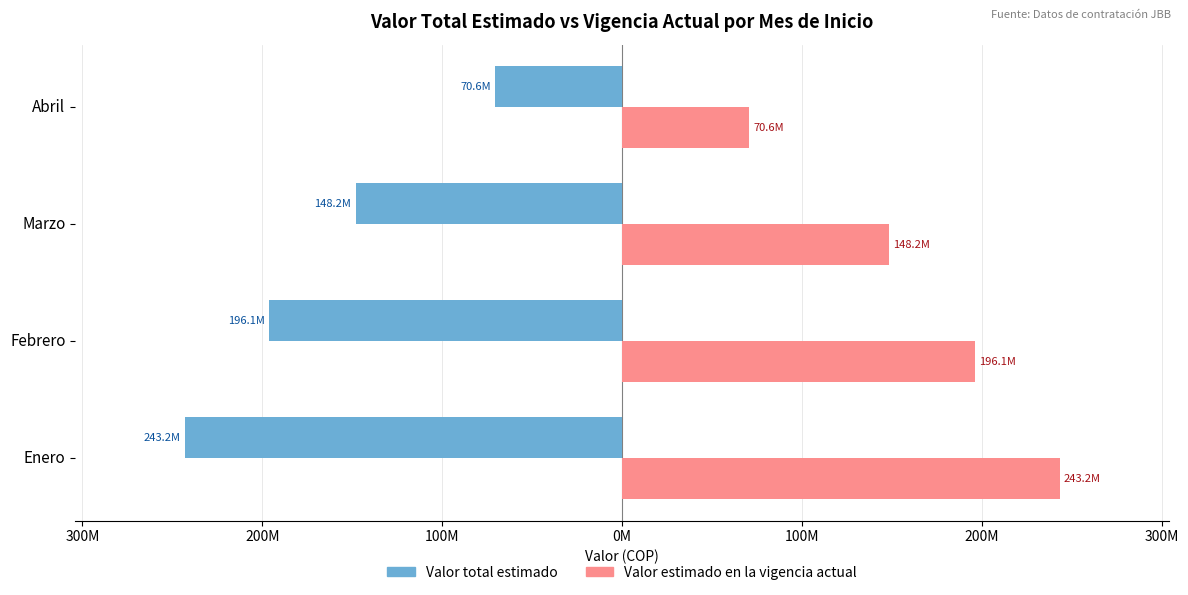

What are all the series names shown in the legend?

Valor total estimado, Valor estimado en la vigencia actual